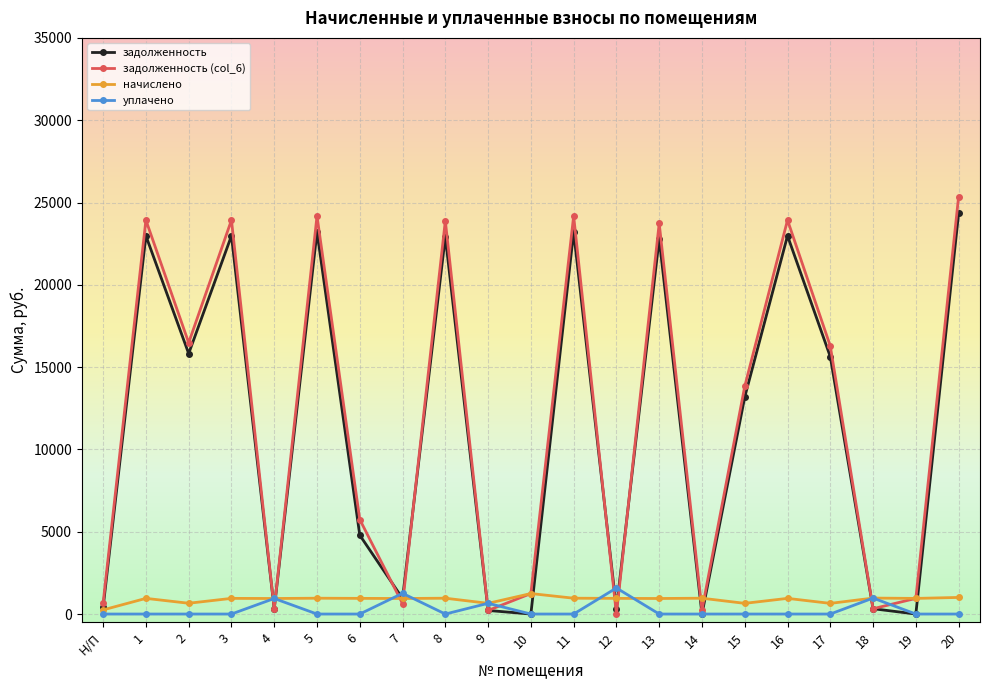

Which series has the largest range (max minus min)?

задолженность (col_6)